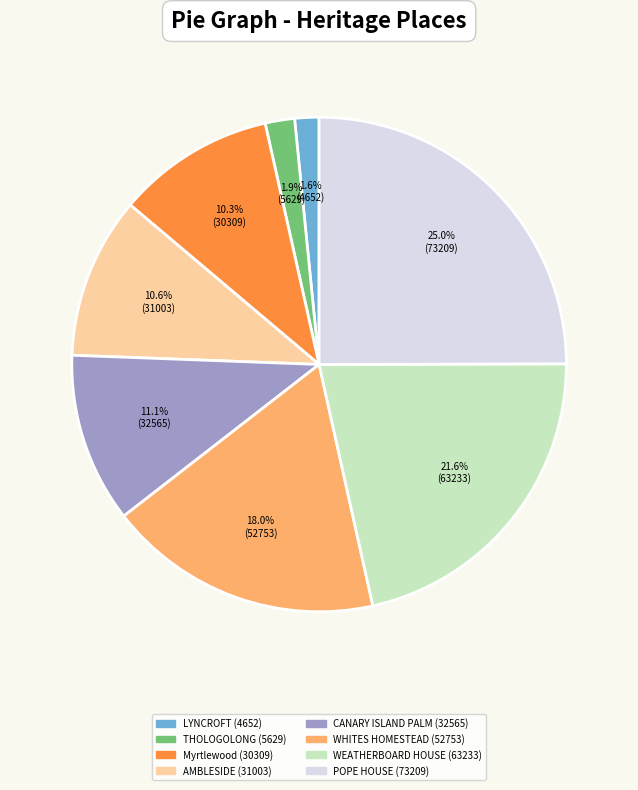

Is there a majority slice in this chart?

No